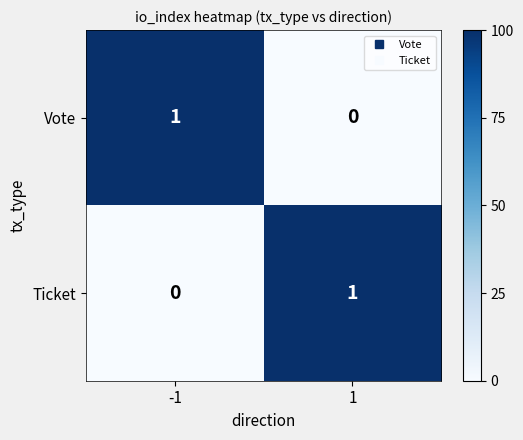

Is the value of Ticket at 1 greater than the value of Vote at 1?

Yes